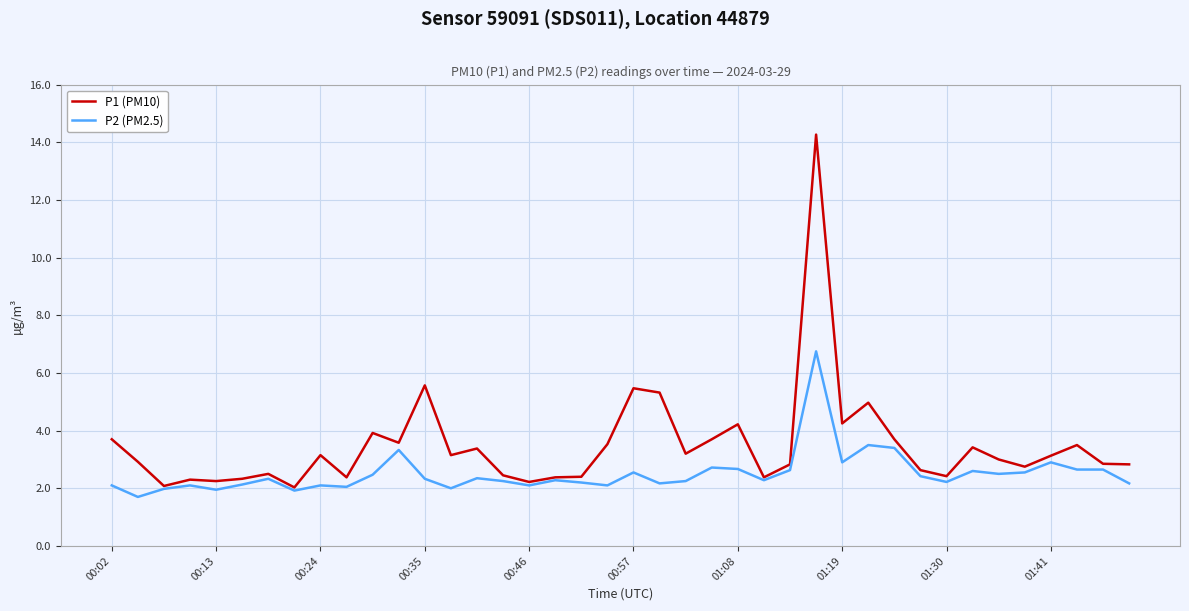

What is the minimum value for P2 (PM2.5)?

1.7